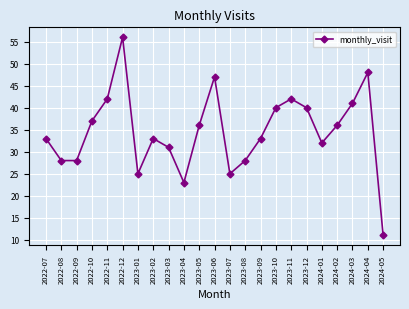

Reading left to right, transcribe all the data shown in this chart.

2022-07=33	2022-08=28	2022-09=28	2022-10=37	2022-11=42	2022-12=56	2023-01=25	2023-02=33	2023-03=31	2023-04=23	2023-05=36	2023-06=47	2023-07=25	2023-08=28	2023-09=33	2023-10=40	2023-11=42	2023-12=40	2024-01=32	2024-02=36	2024-03=41	2024-04=48	2024-05=11